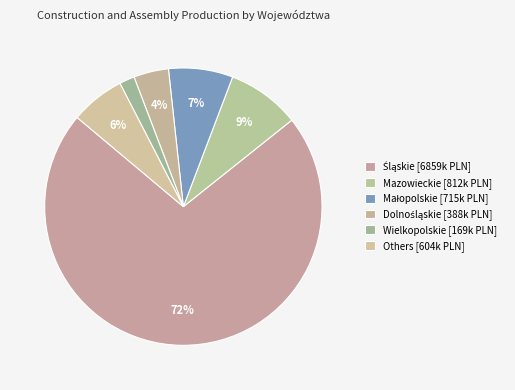

Count the number of slices in the pie.

6